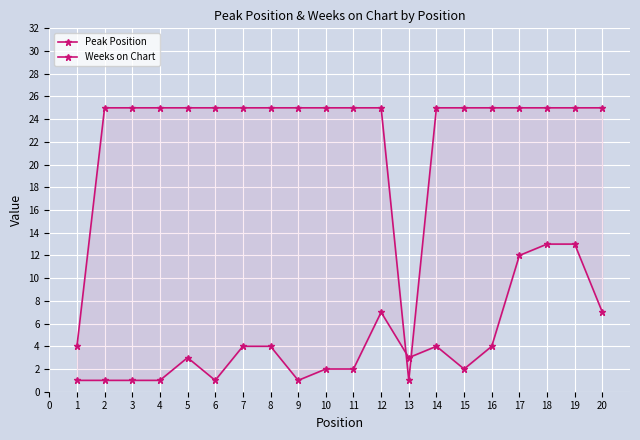

At which label does Weeks on Chart reach its minimum?

13